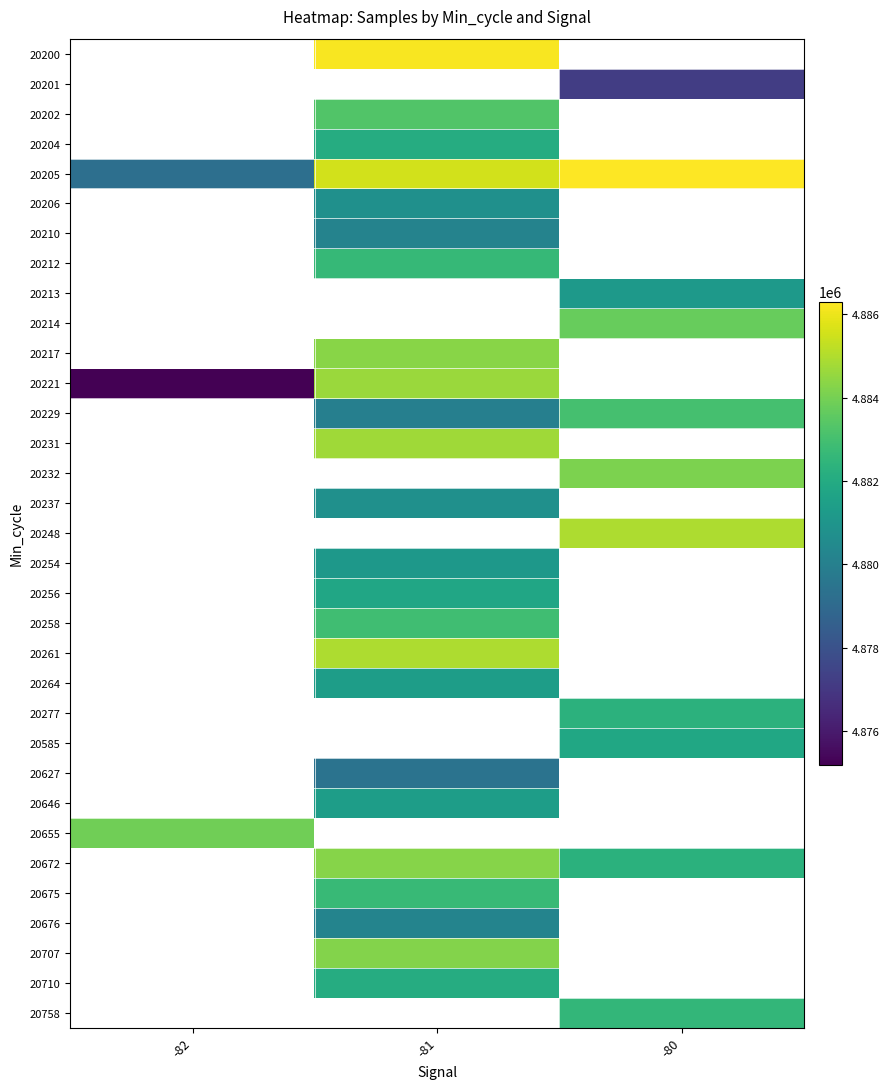

What is the maximum value shown in the chart?

4886300.0